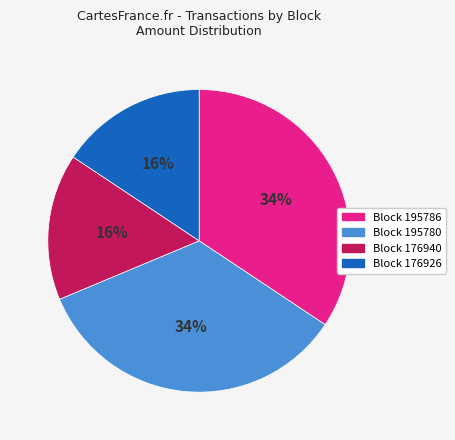

Does Block 176926 account for over 50% of the chart?

No